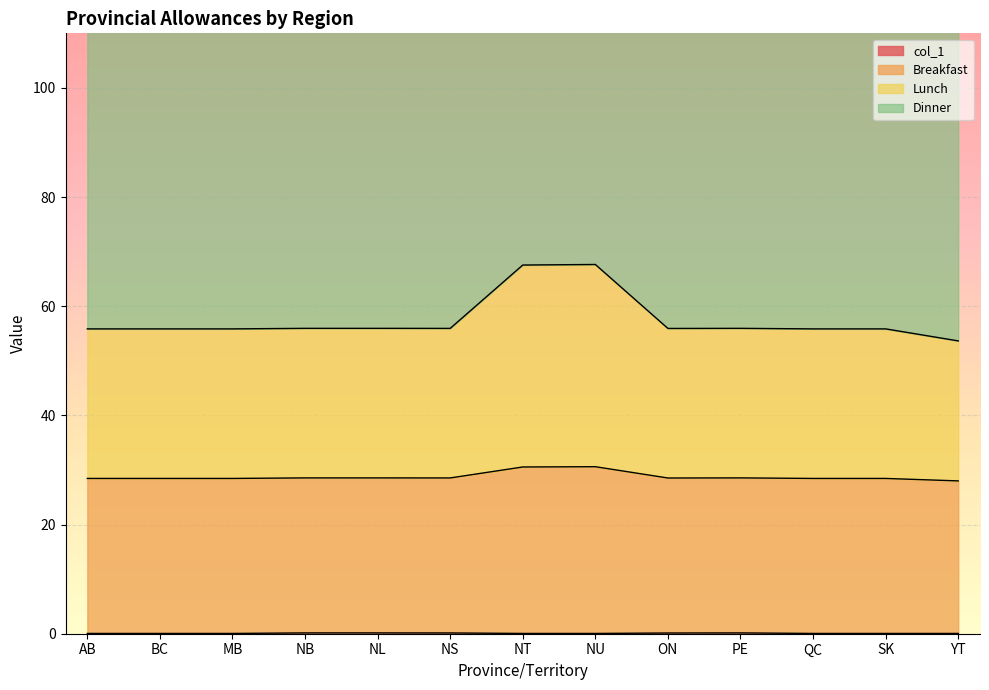

List the labels in order of Breakfast value, smallest first.

YT, AB, BC, MB, QC, SK, ON, NS, NB, NL, PE, NT, NU